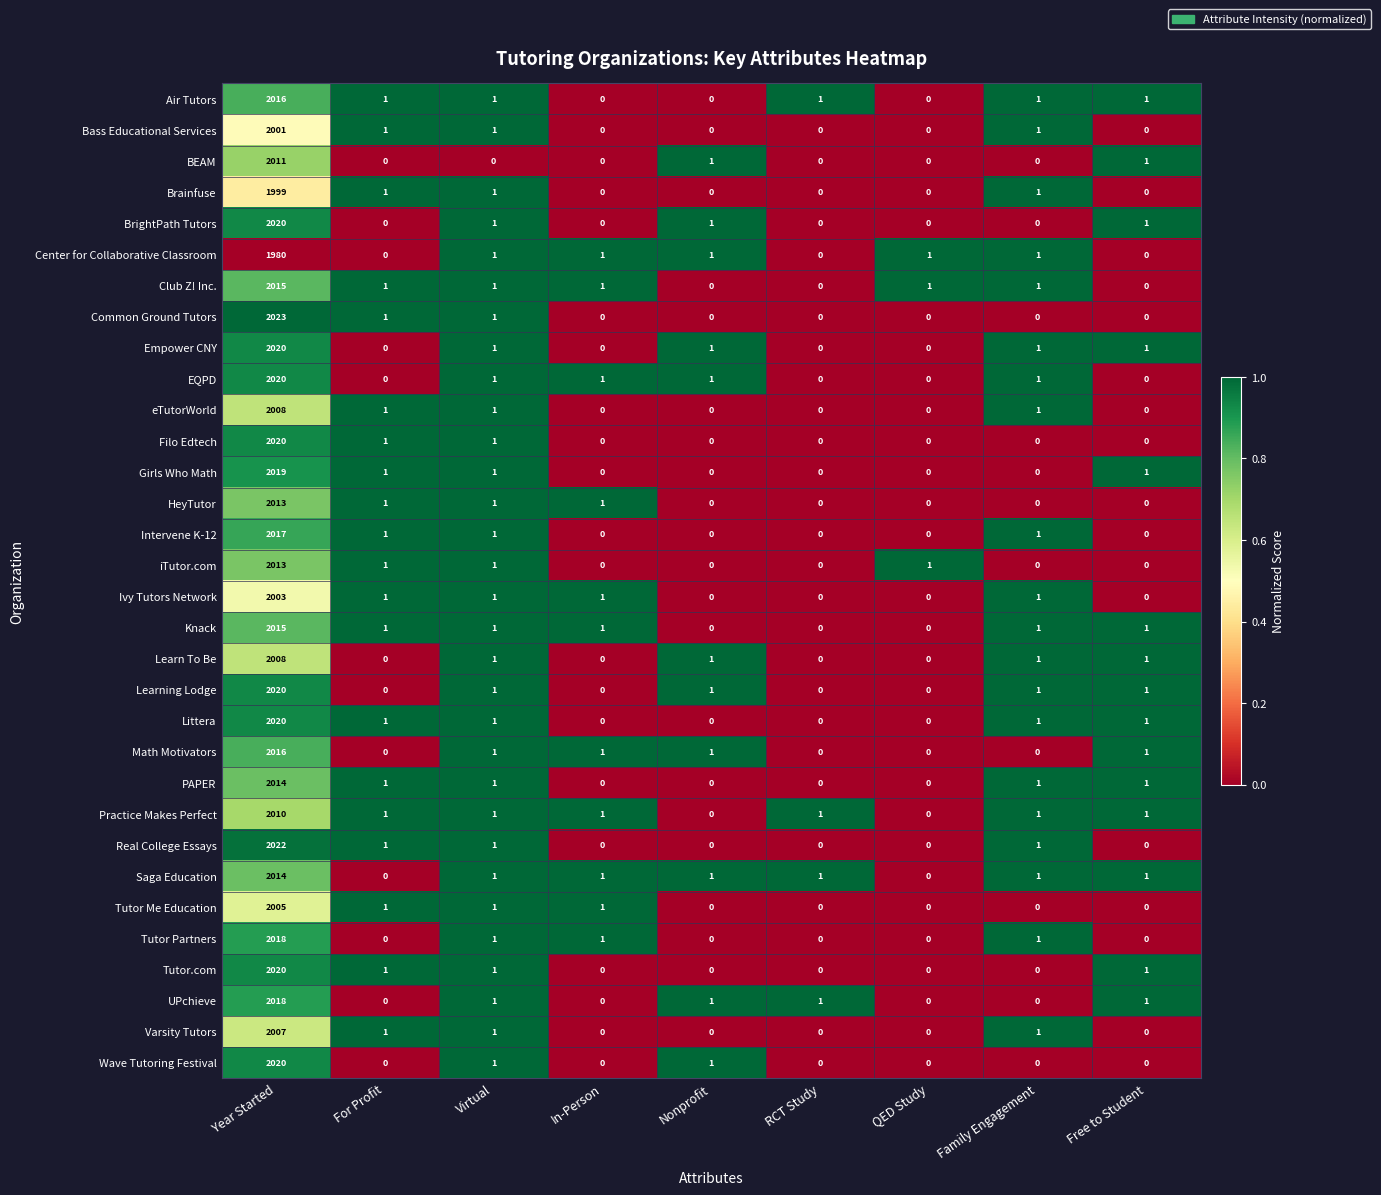

Which category has the highest value in the PAPER series?

Year Started